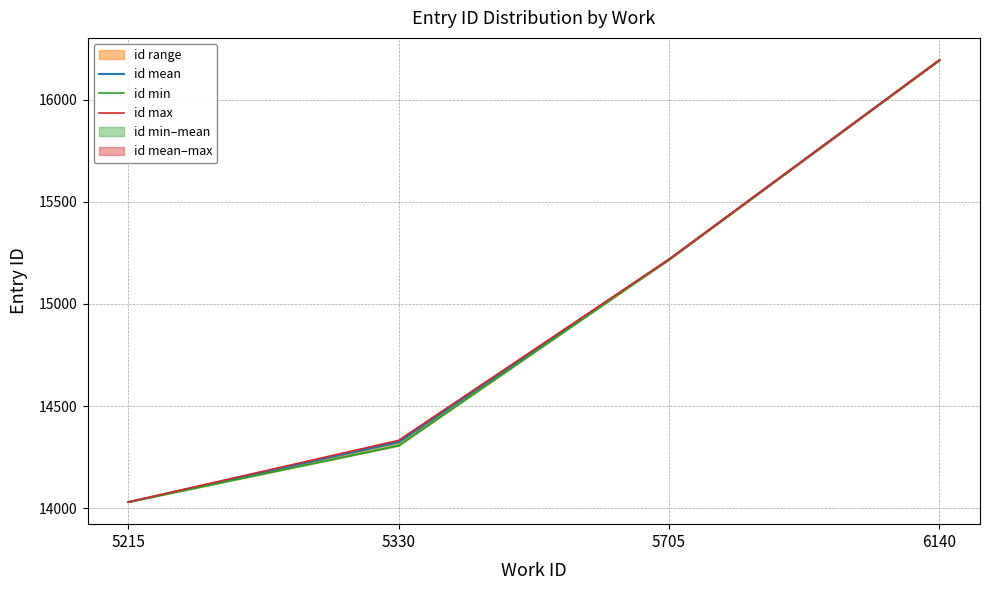

At which category is the sum across all series the highest?

6140